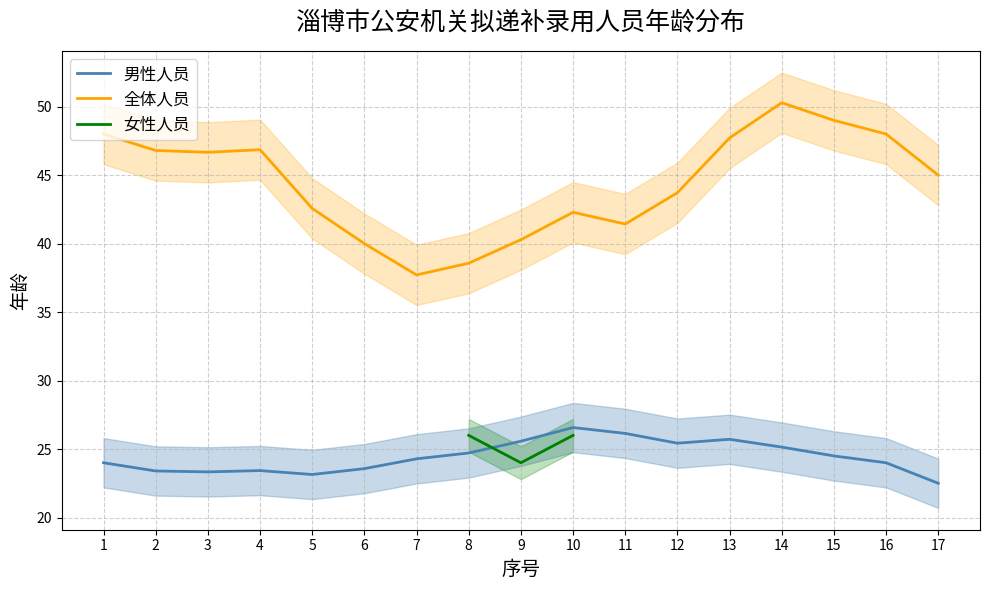

True or false: 男性人员 and 全体人员 cross at least once.

False